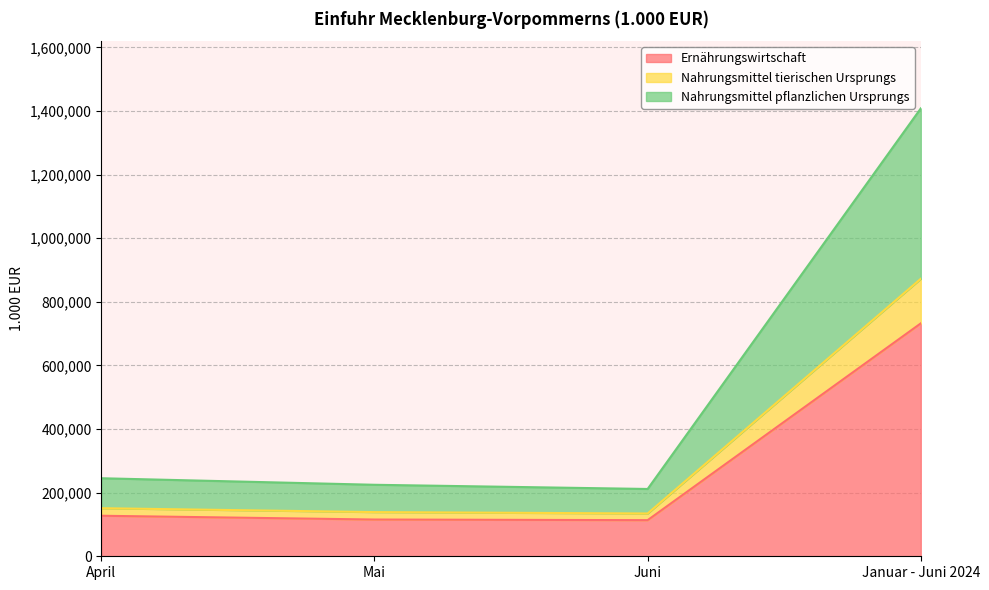

What is the label of the 2nd point from the right?

Juni